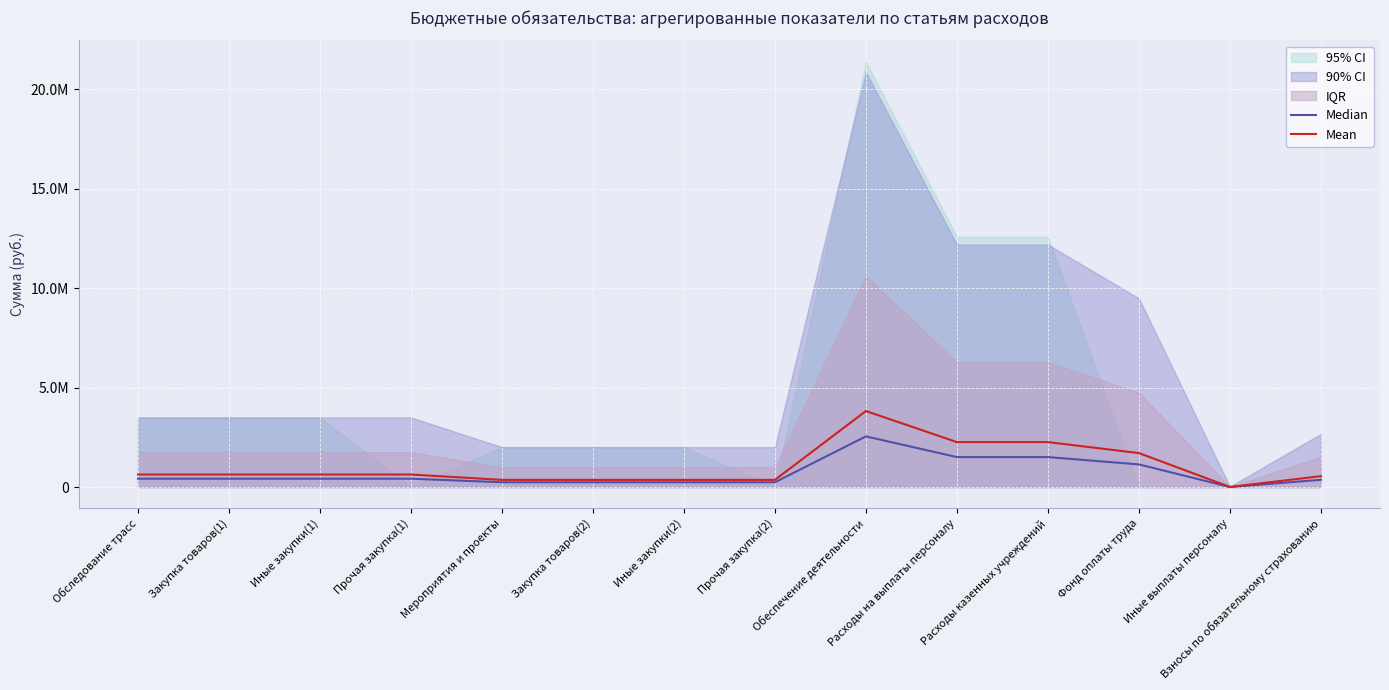

What is the greatest value displayed?

3822488.2